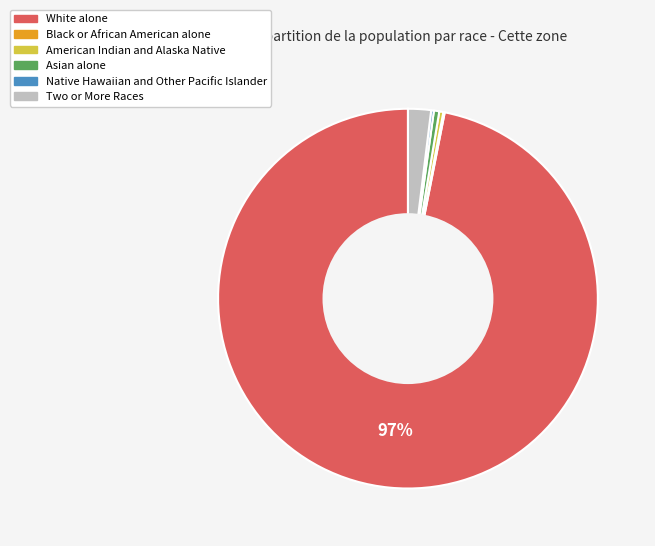

To the nearest percent, what is the average slice percentage?

17%